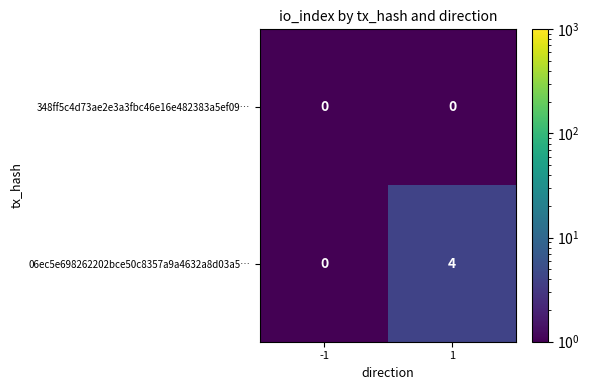

Which series changed the most between -1 and 1?

06ec5e698262202bce50c8357a9a4632a8d03a5…